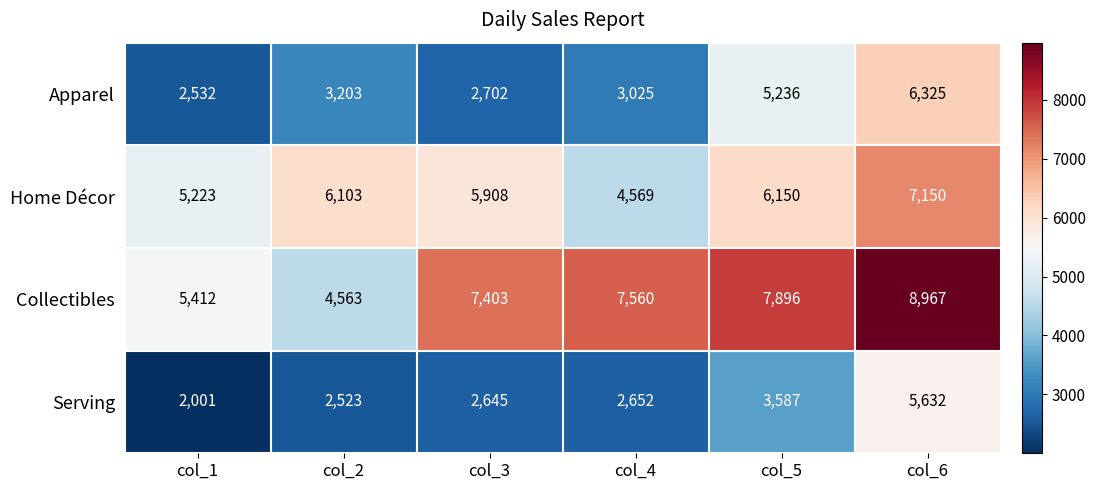

What is the greatest value displayed?

8967